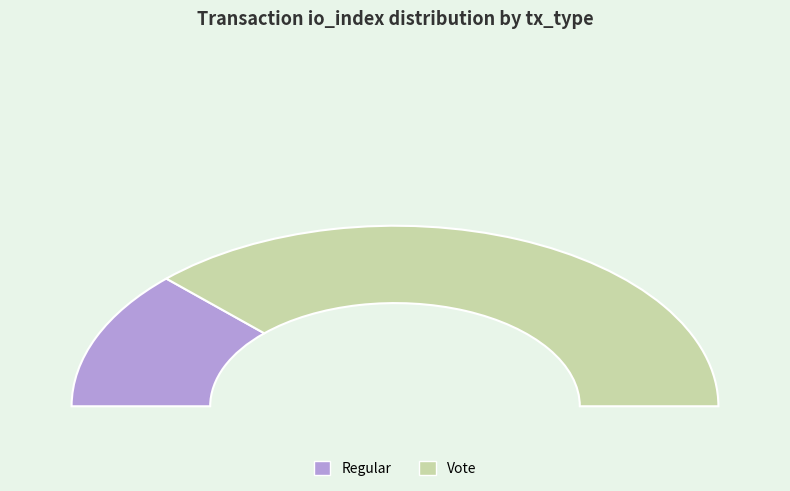

What is the change in value from Regular to Vote?

+2